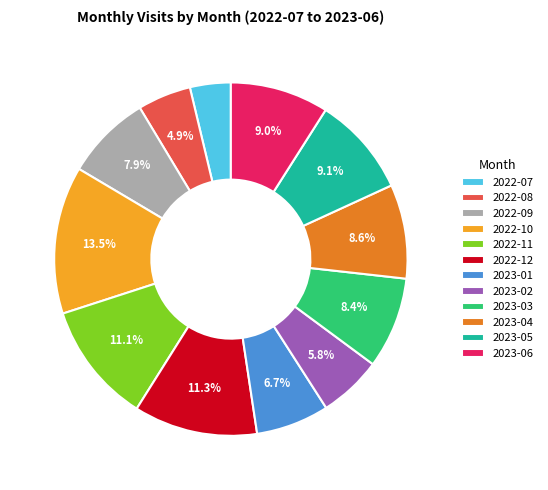

Is the sum of 2022-08 and 2023-03 greater than half?

No